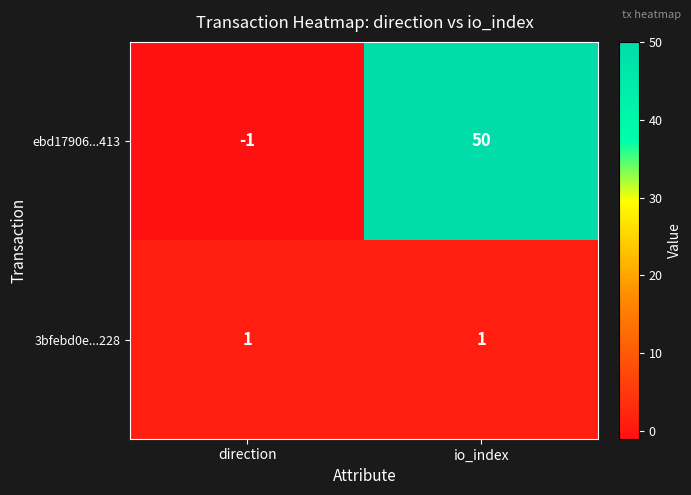

True or false: 3bfebd0e...228 has a value of 1 at io_index.

True